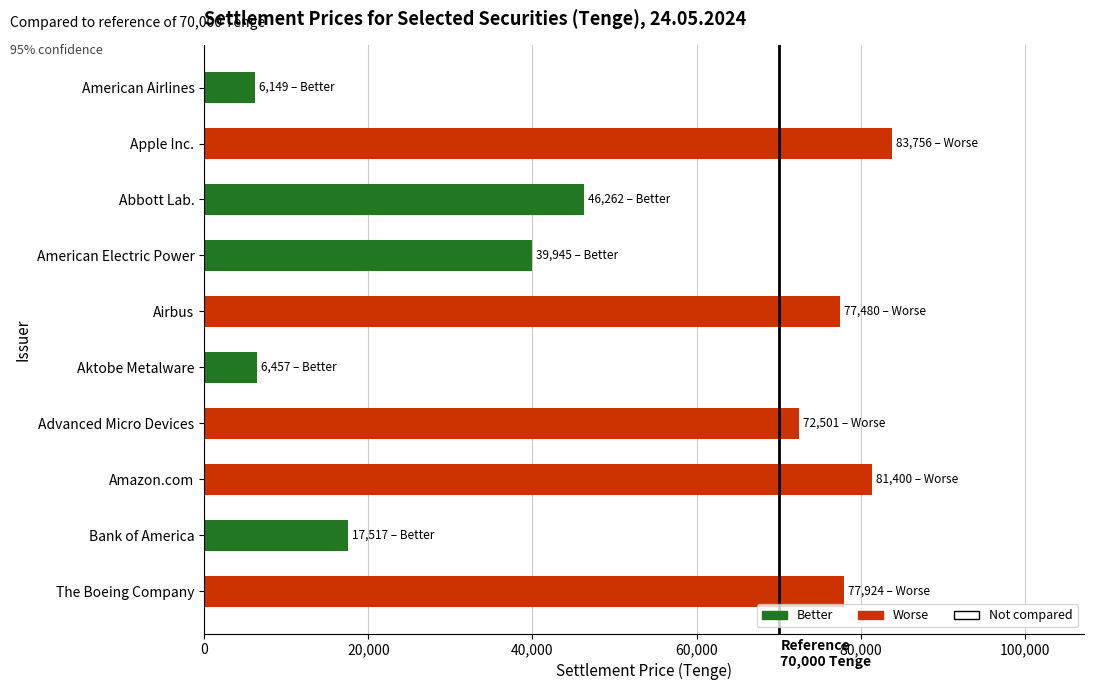

How many values are below 72500?

5